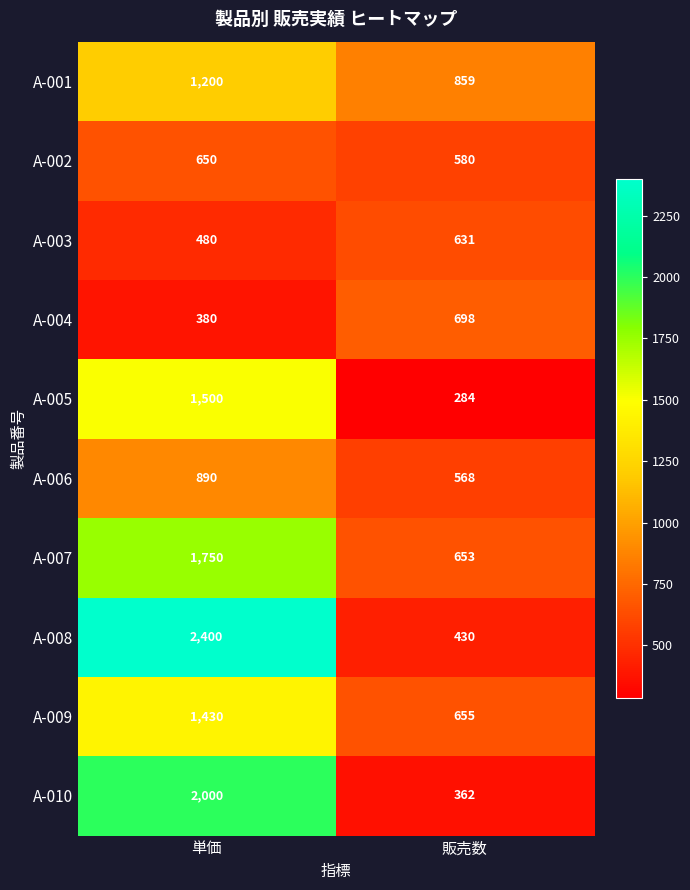

The A-003 series shows 480 at 単価. True or false?

True